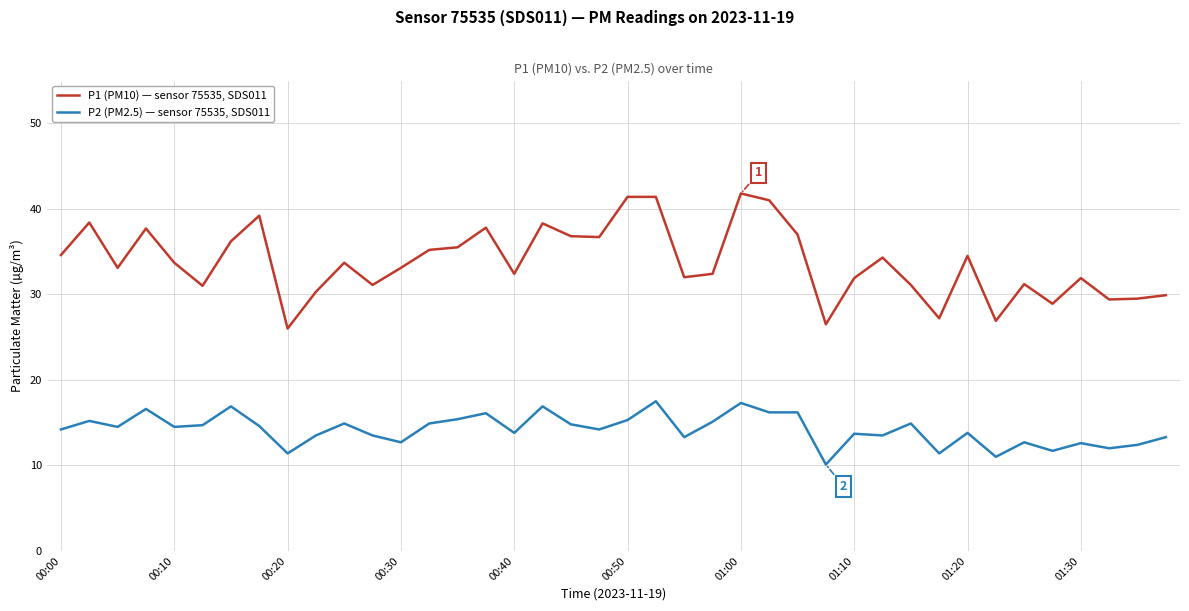

Is this an area chart (filled region under the line)?

No